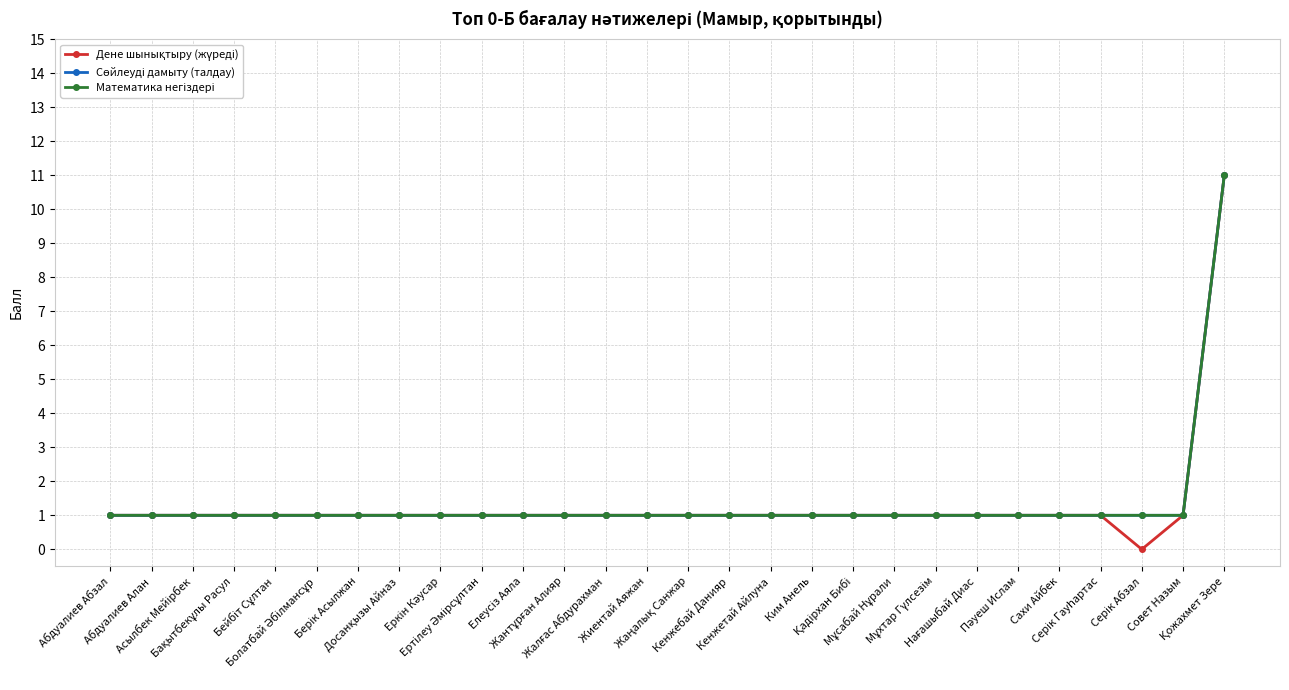

Does the chart display data point markers on the line(s)?

Yes